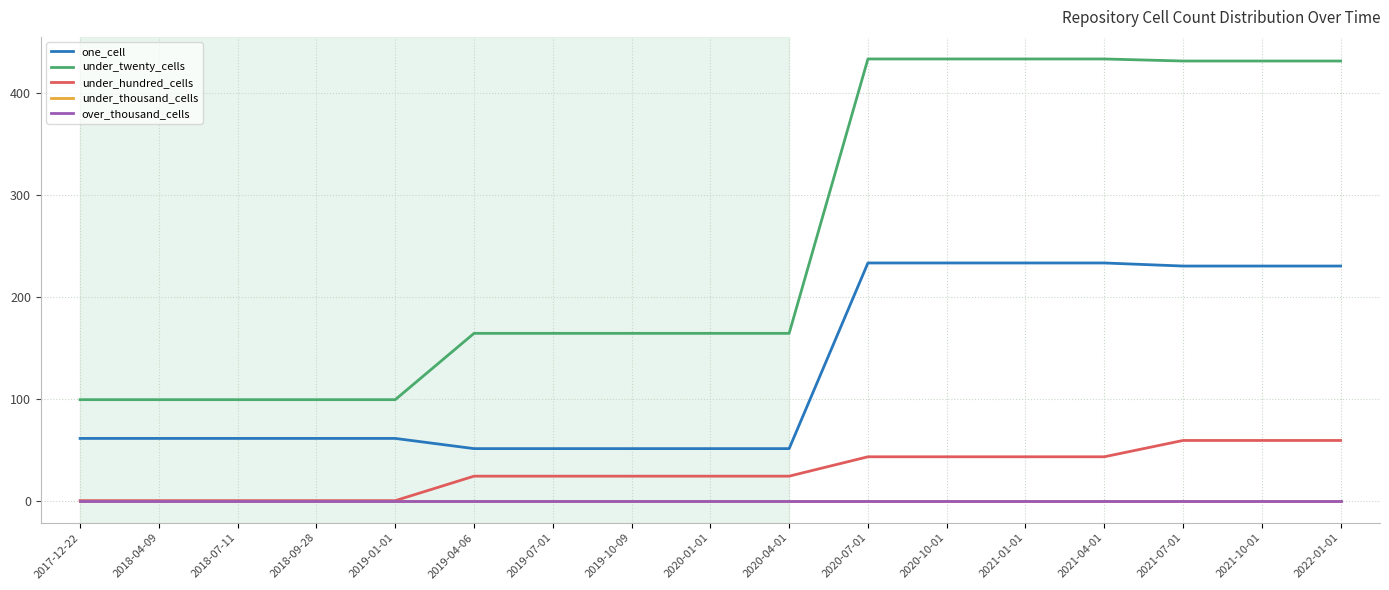

Rank the series by their maximum value, from lowest to highest.

under_thousand_cells, over_thousand_cells, under_hundred_cells, one_cell, under_twenty_cells